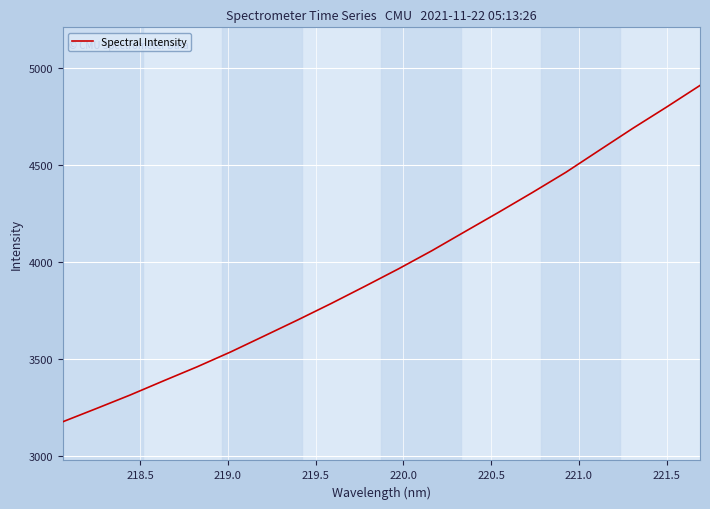

What is the smallest value displayed?

3175.1